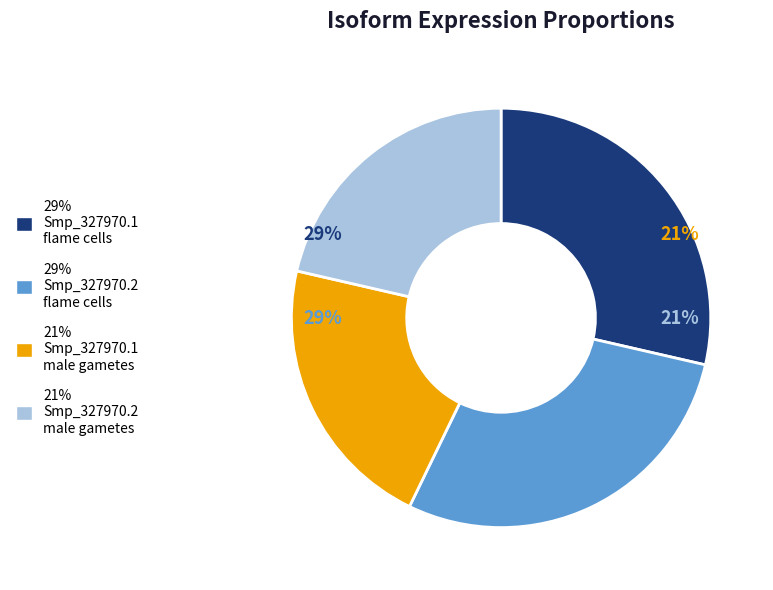

How many slices are in this pie chart?

4